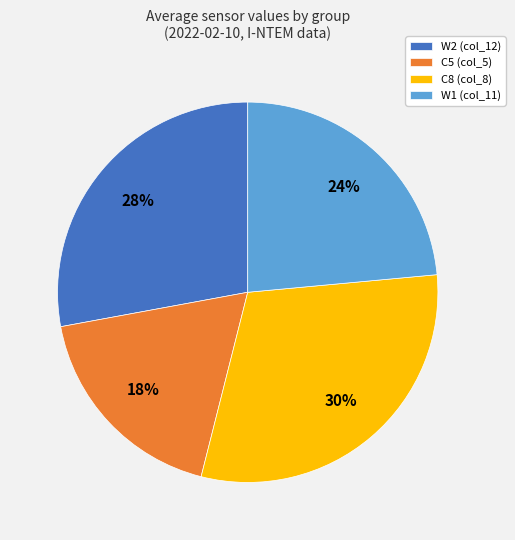

What is the smallest slice in the pie chart?

C5 (col_5)